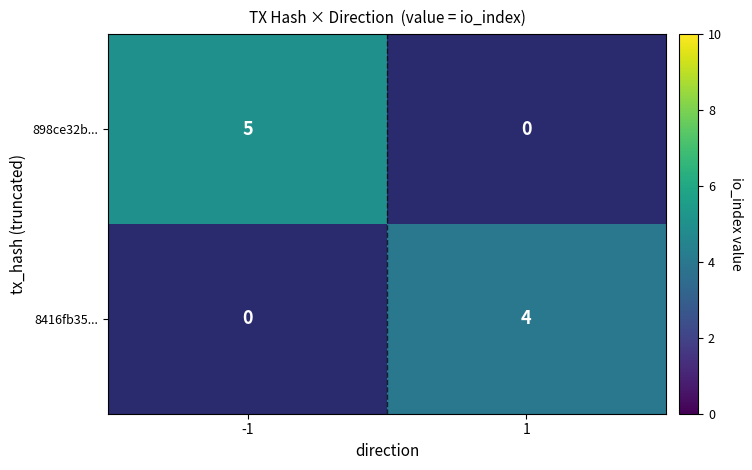

The value of 8416fb35... at 1 is 4. True or false?

True